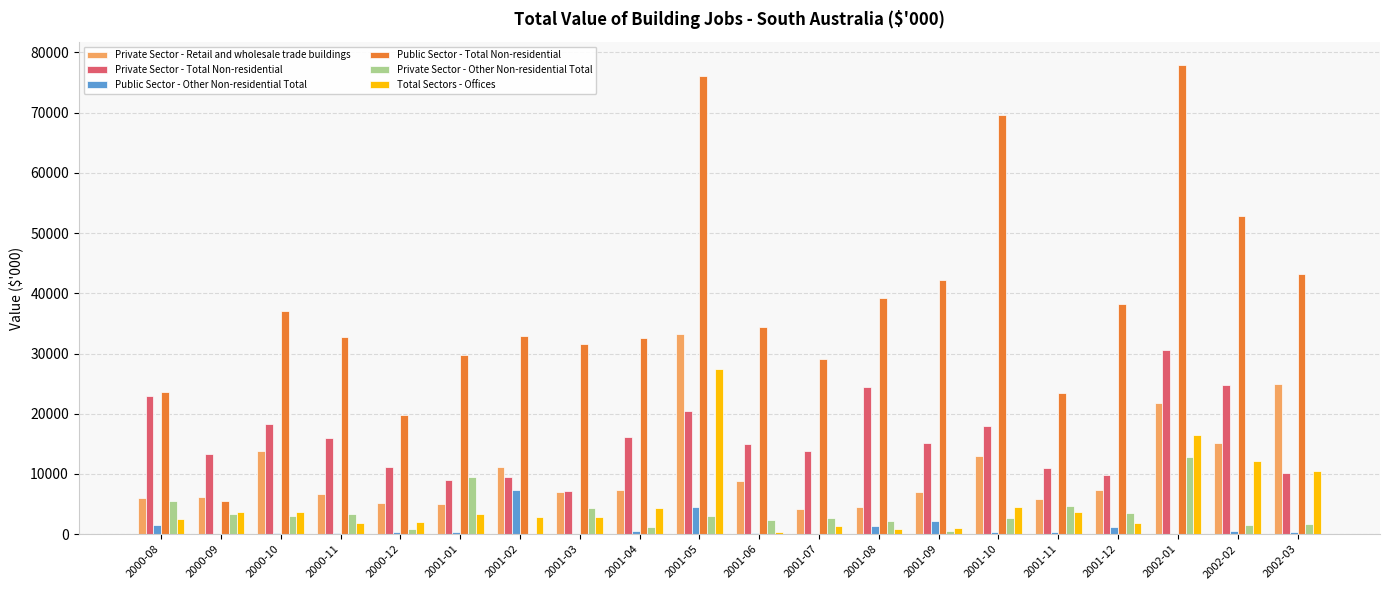

What is the sum of all Public Sector - Other Non-residential Total values?

21665